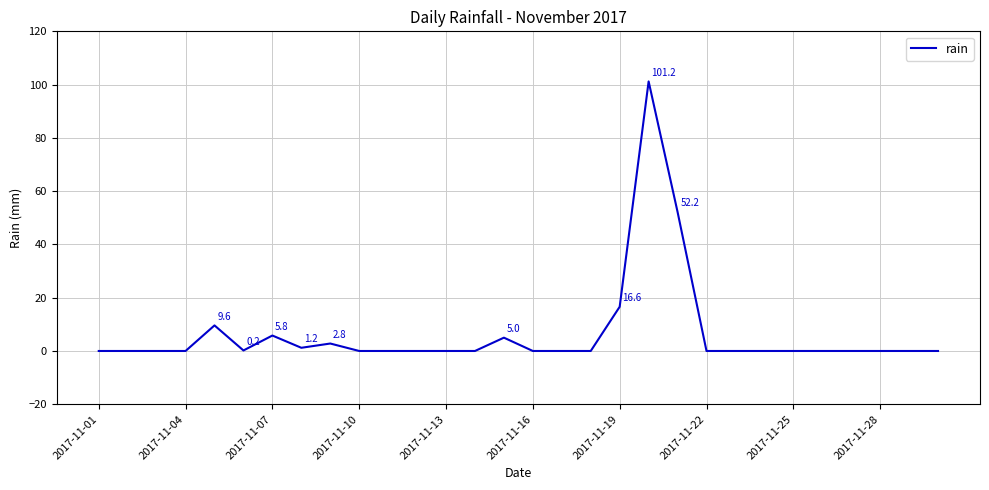

What is the maximum value shown in the chart?

101.2